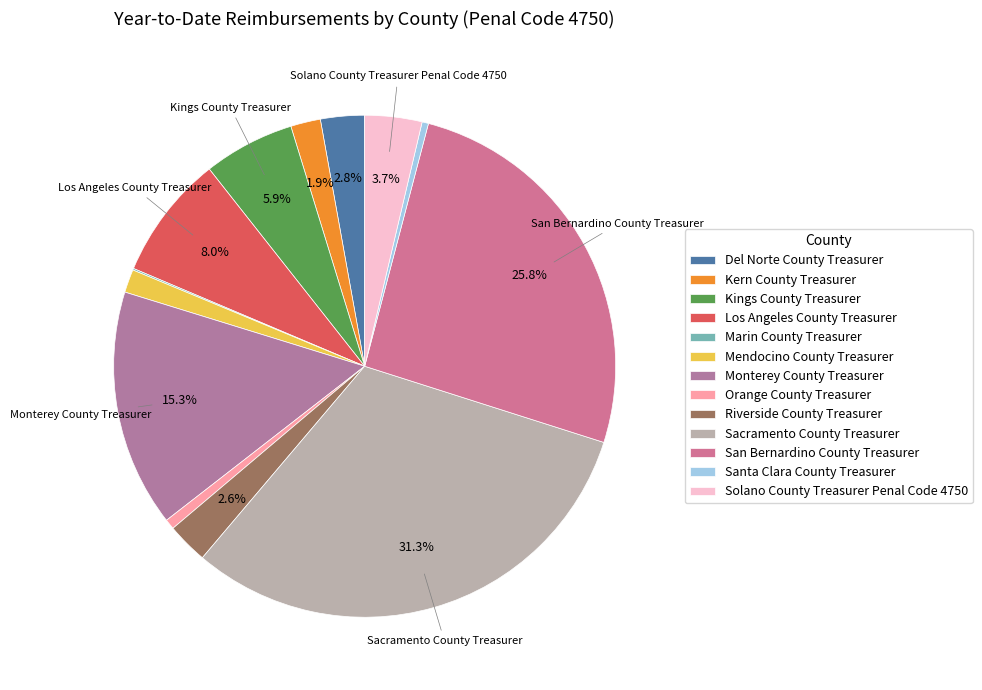

Which category has the smallest portion of the pie?

Marin County Treasurer